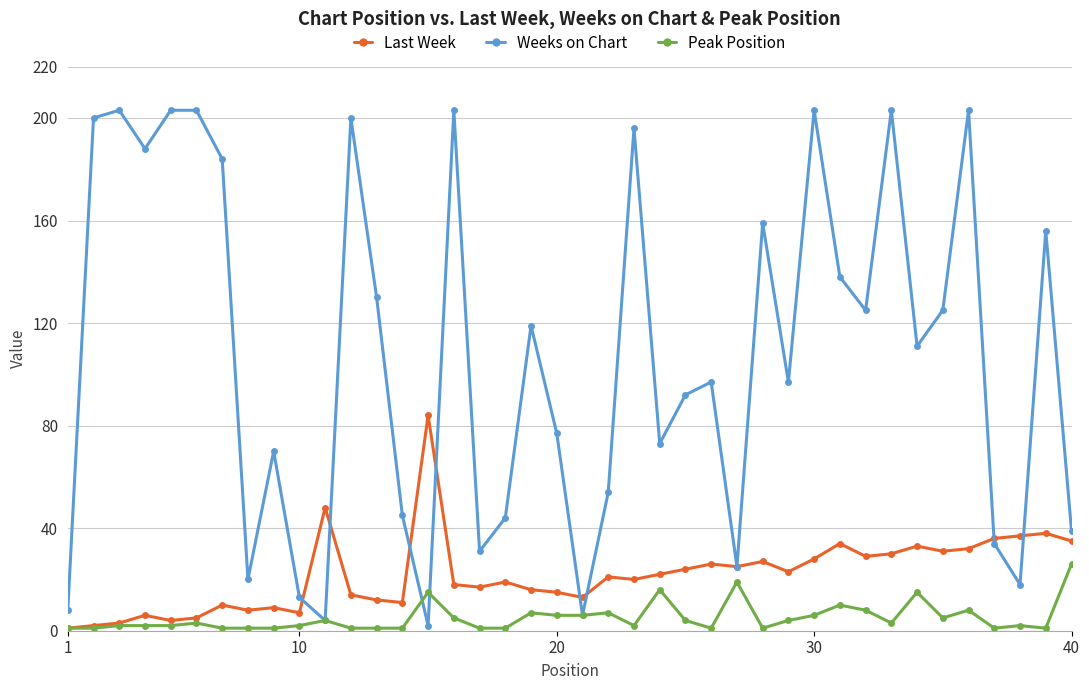

What is the highest value of the Weeks on Chart series?

203